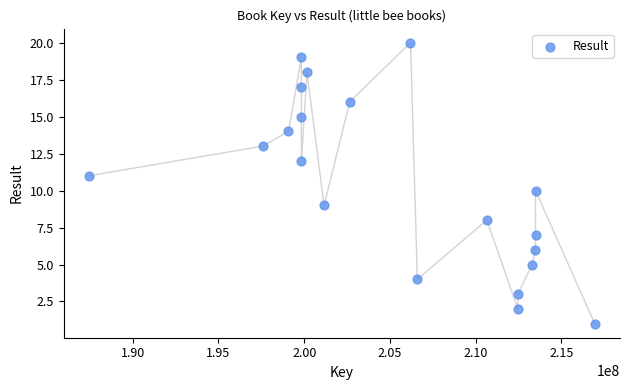

What is the range of X values (max minus min)?

29503130